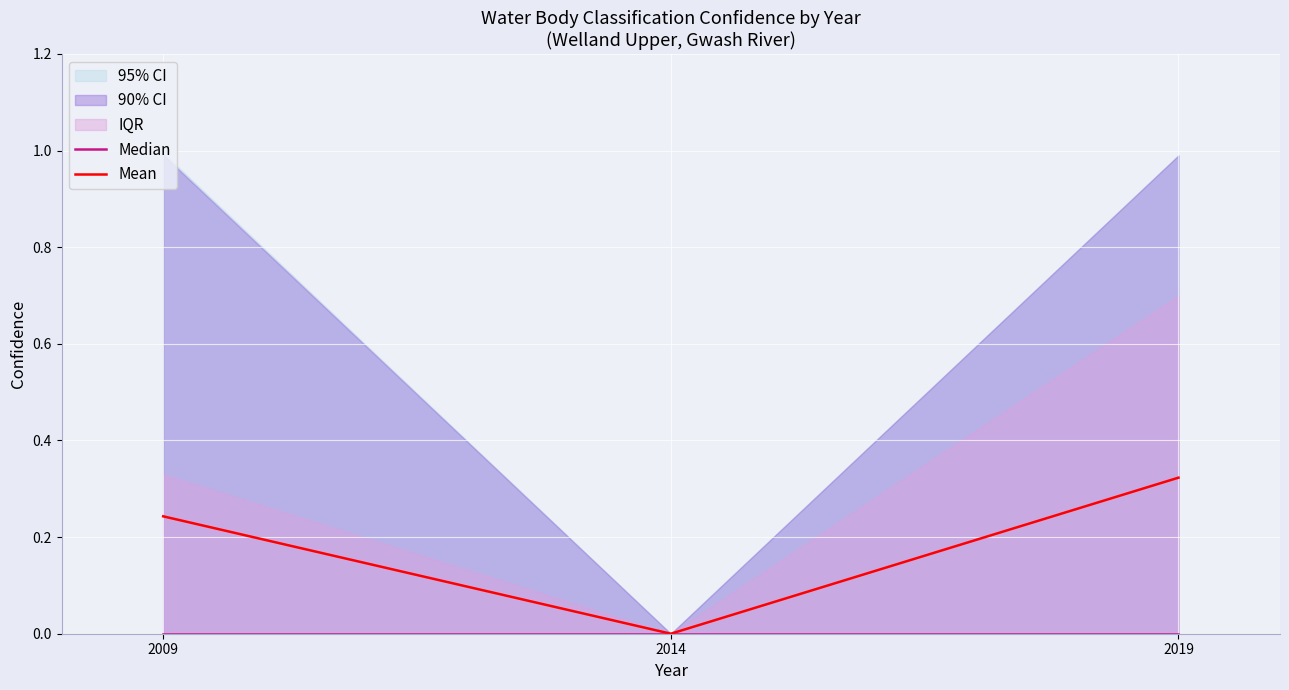

Between 2014 and 2019, which series saw the biggest shift?

Mean